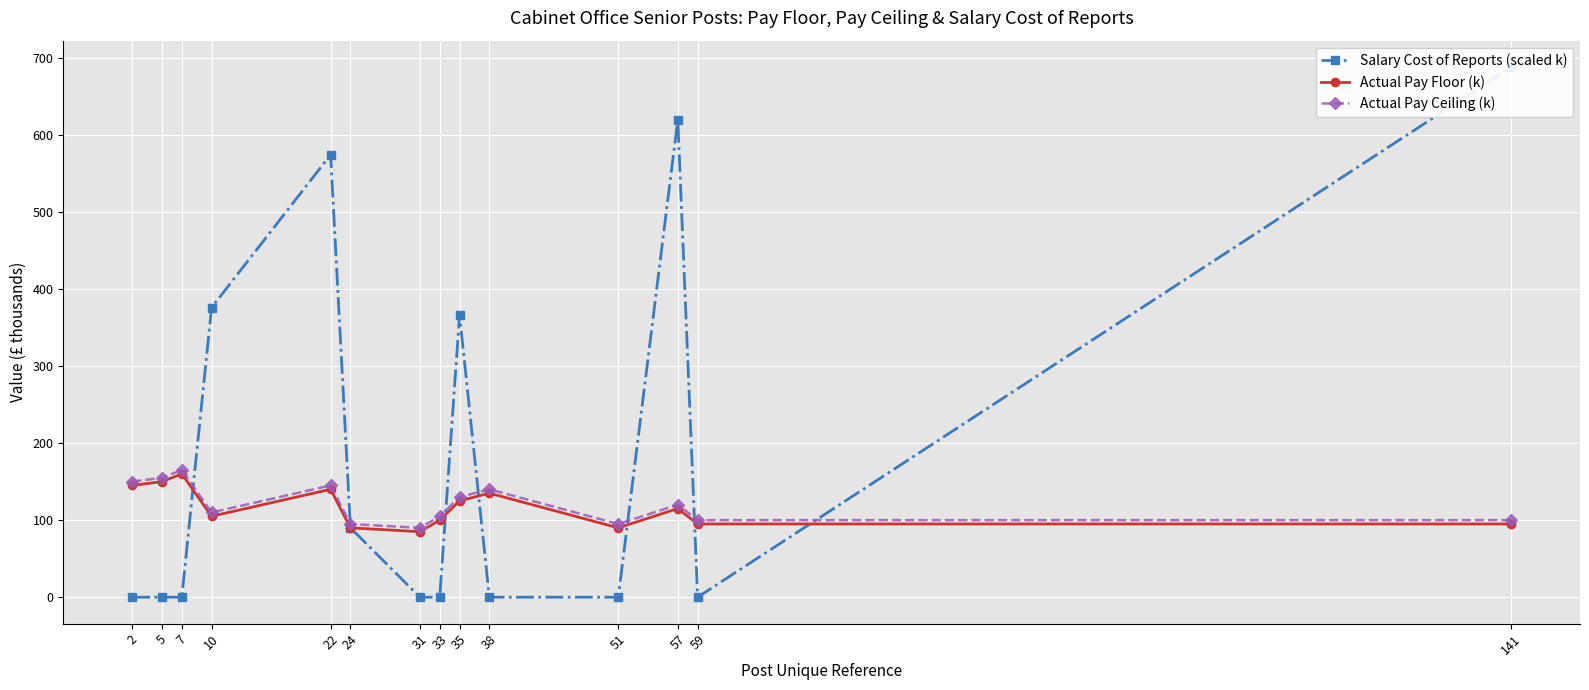

Rank the series at 2 from highest to lowest value.

Actual Pay Ceiling (k), Actual Pay Floor (k), Salary Cost of Reports (scaled k)